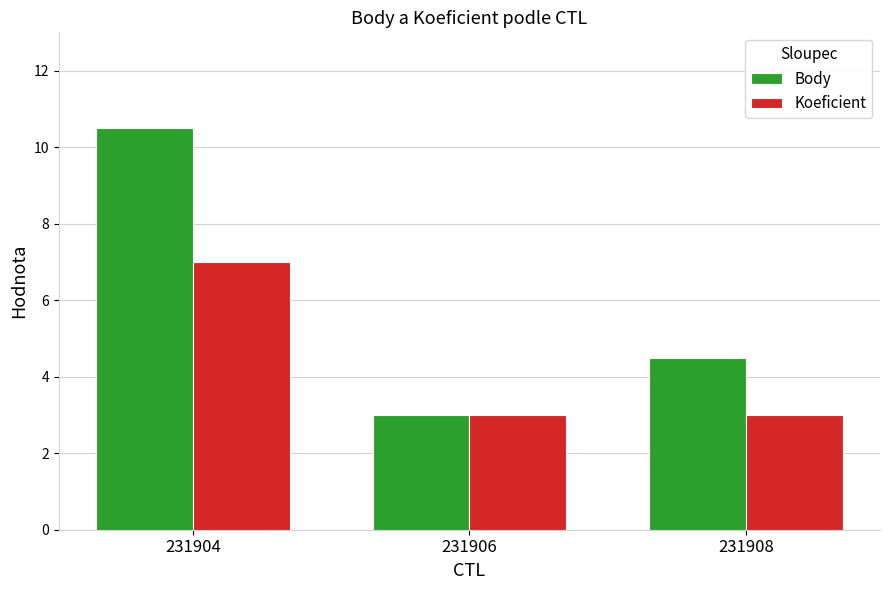

How many distinct data groups are displayed?

2